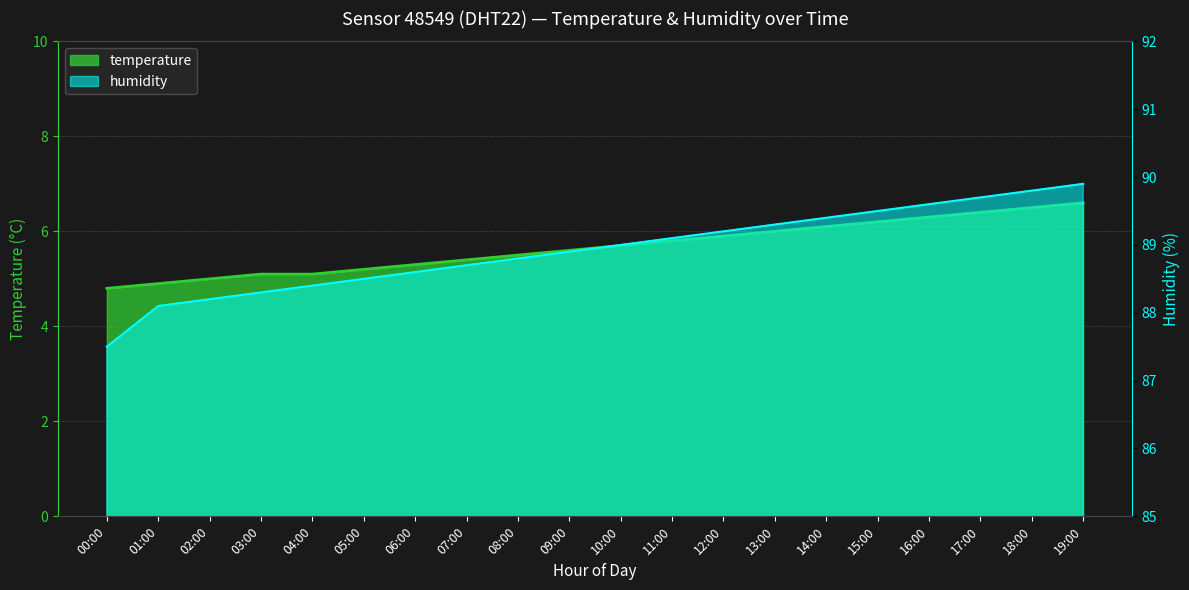

What is the value of the humidity point at the 20th from the left?

89.9